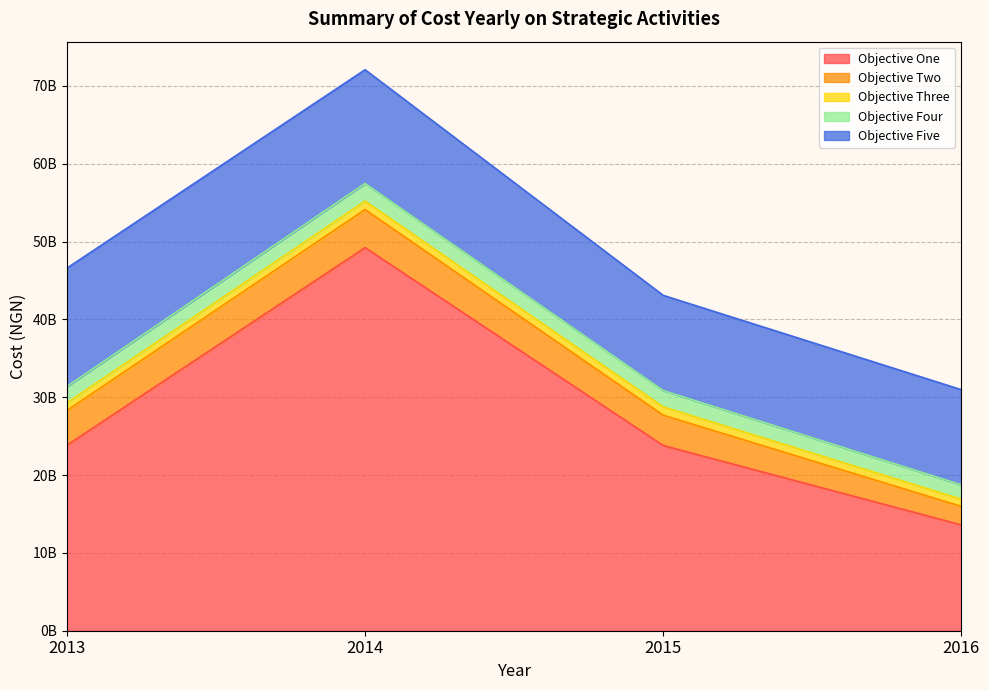

The Objective Two series shows 4463617000 at 2013. True or false?

True